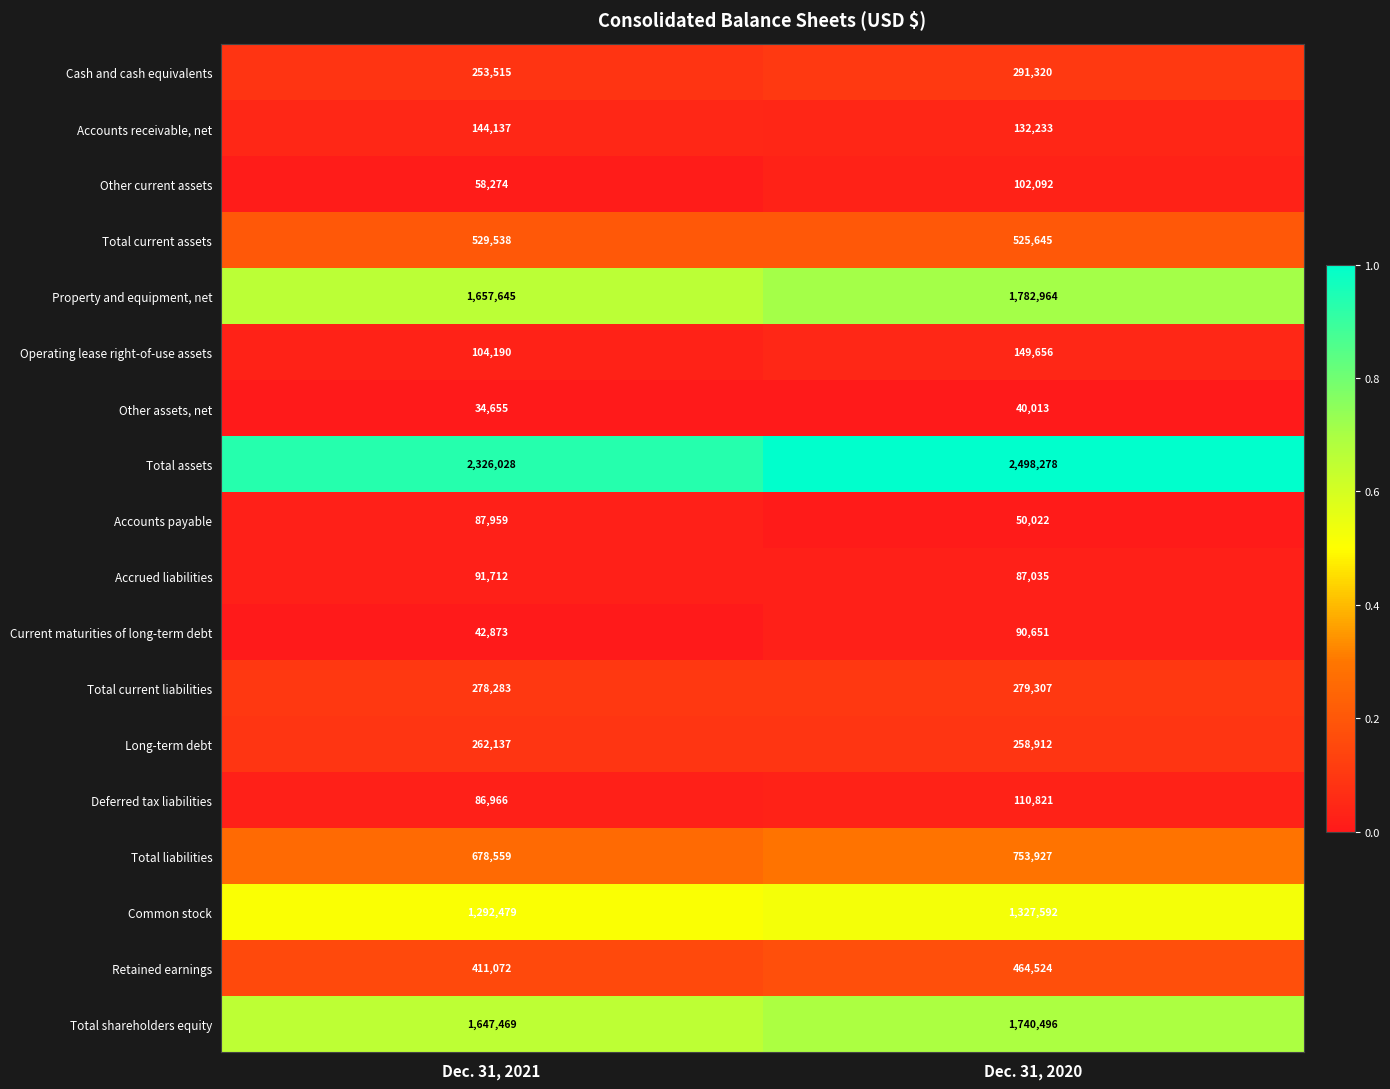

At which label does Other current assets reach its peak?

Dec. 31, 2020